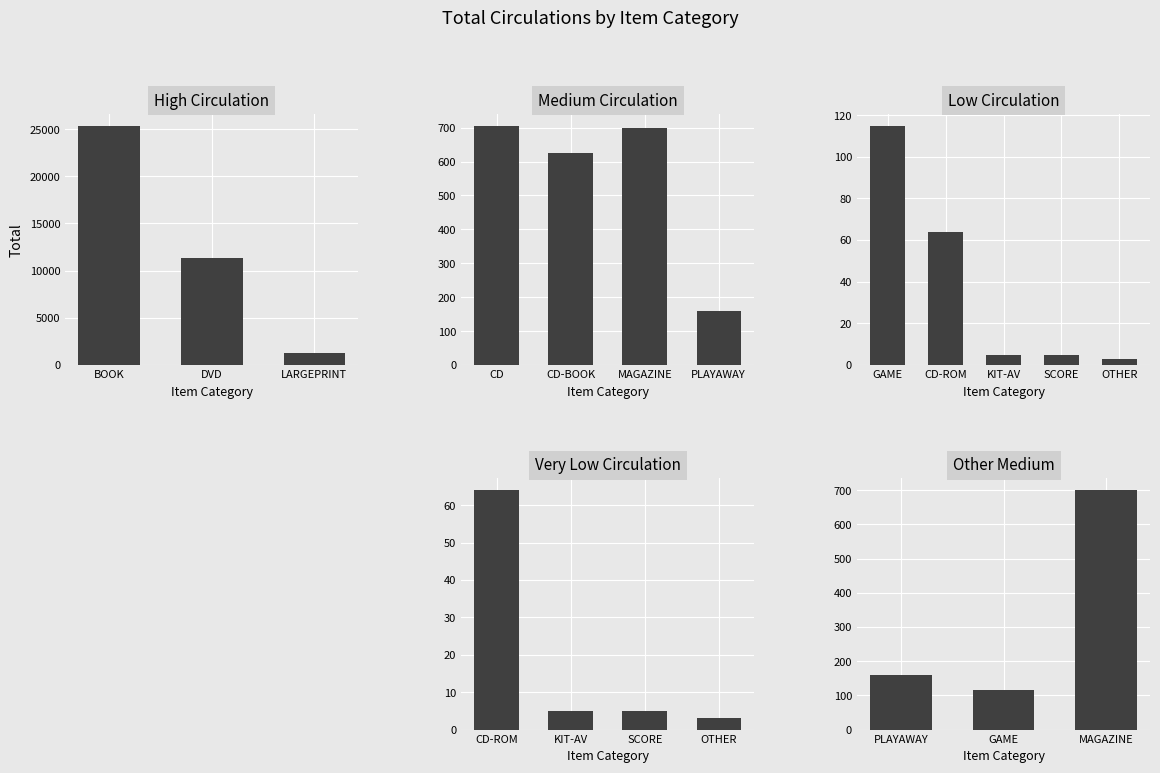

What is the change in value from CD-ROM to MAGAZINE?

+636